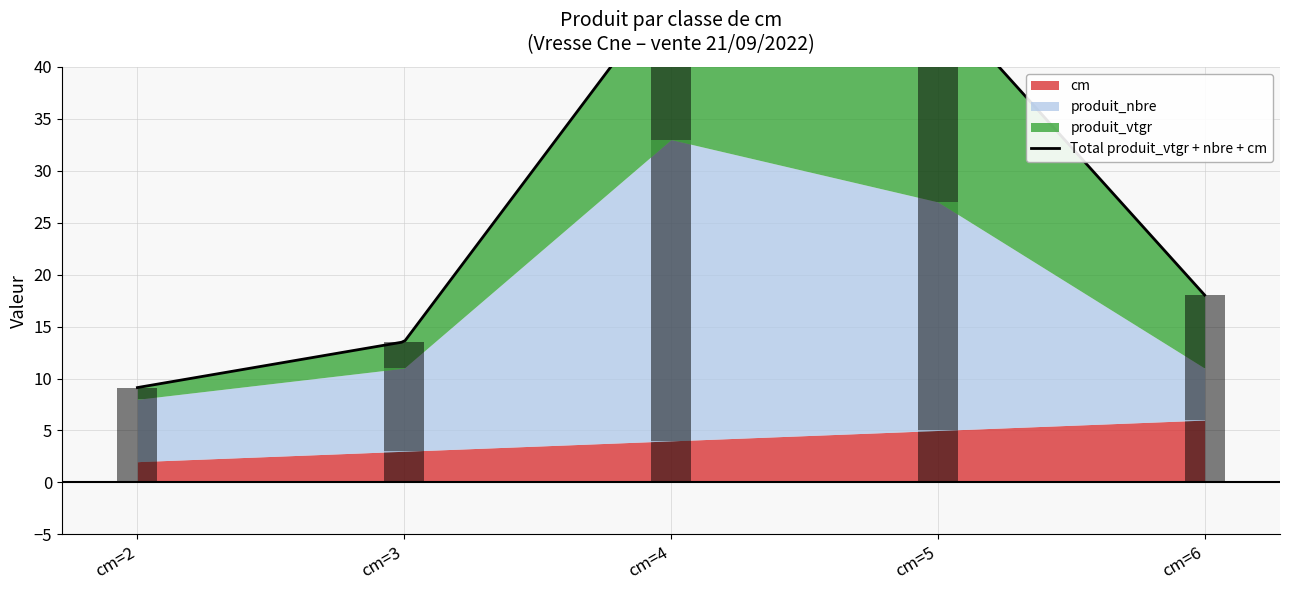

Which label corresponds to the largest value in the chart?

cm=4